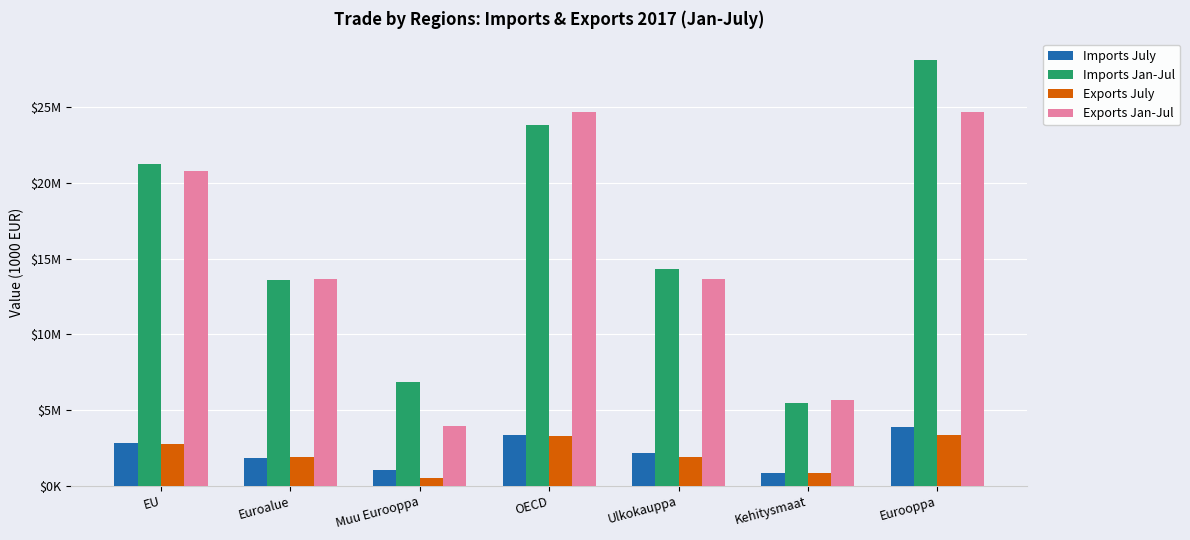

True or false: Exports Jan-Jul has a value of 13650064 at Euroalue.

True